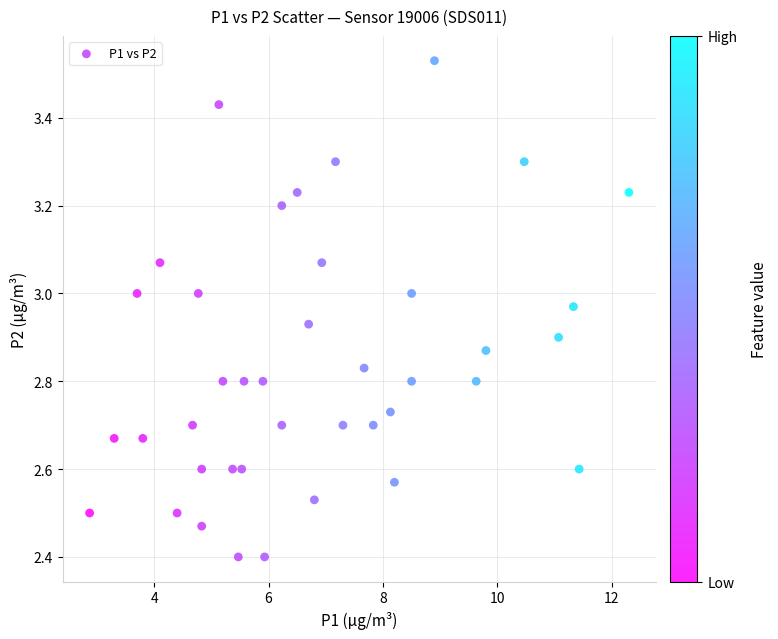

What is the range of Y values (max minus min)?

1.1